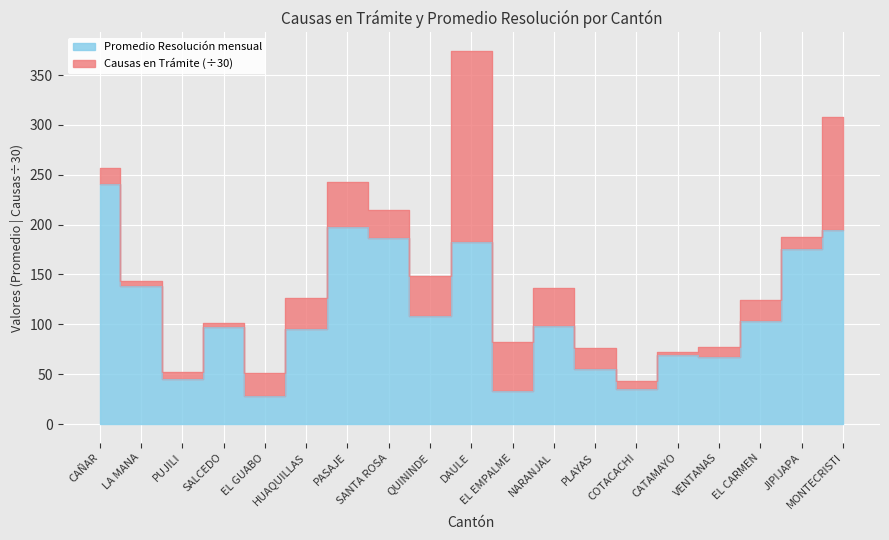

Where does the data first go above 98?

CAÑAR